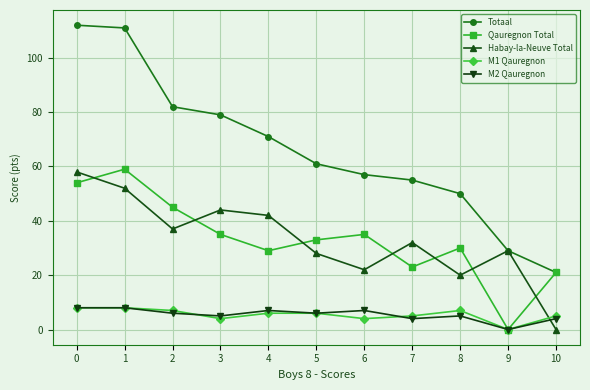

What is the maximum value for Habay-la-Neuve Total?

58